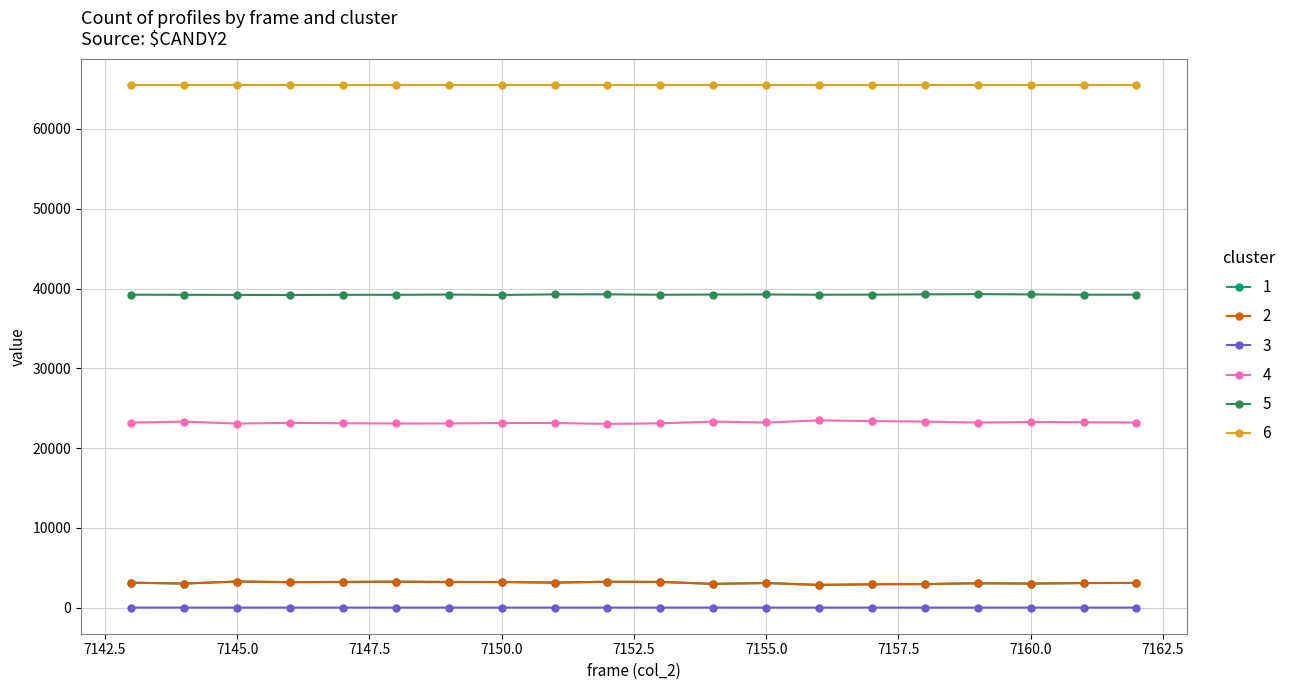

True or false: 4 and 1 intersect in this chart.

False